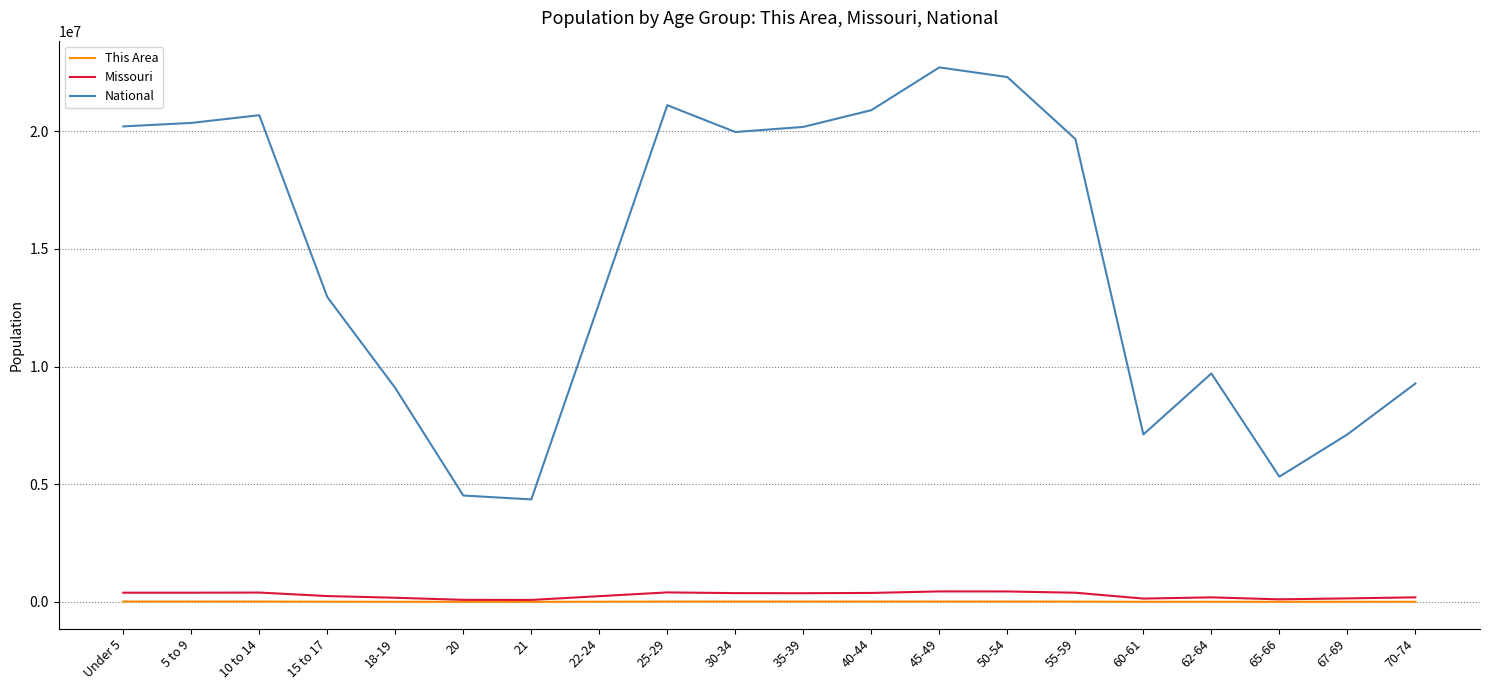

At which label does This Area first exceed 13466?

Under 5